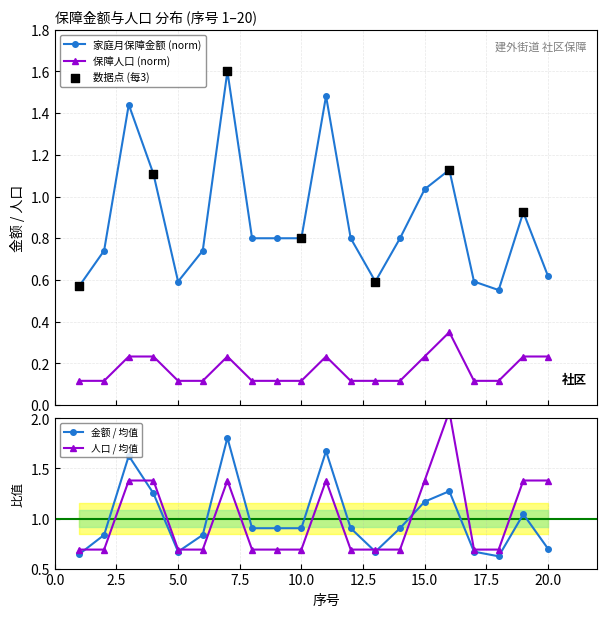

At how many categories does at least one series exceed 1?

6